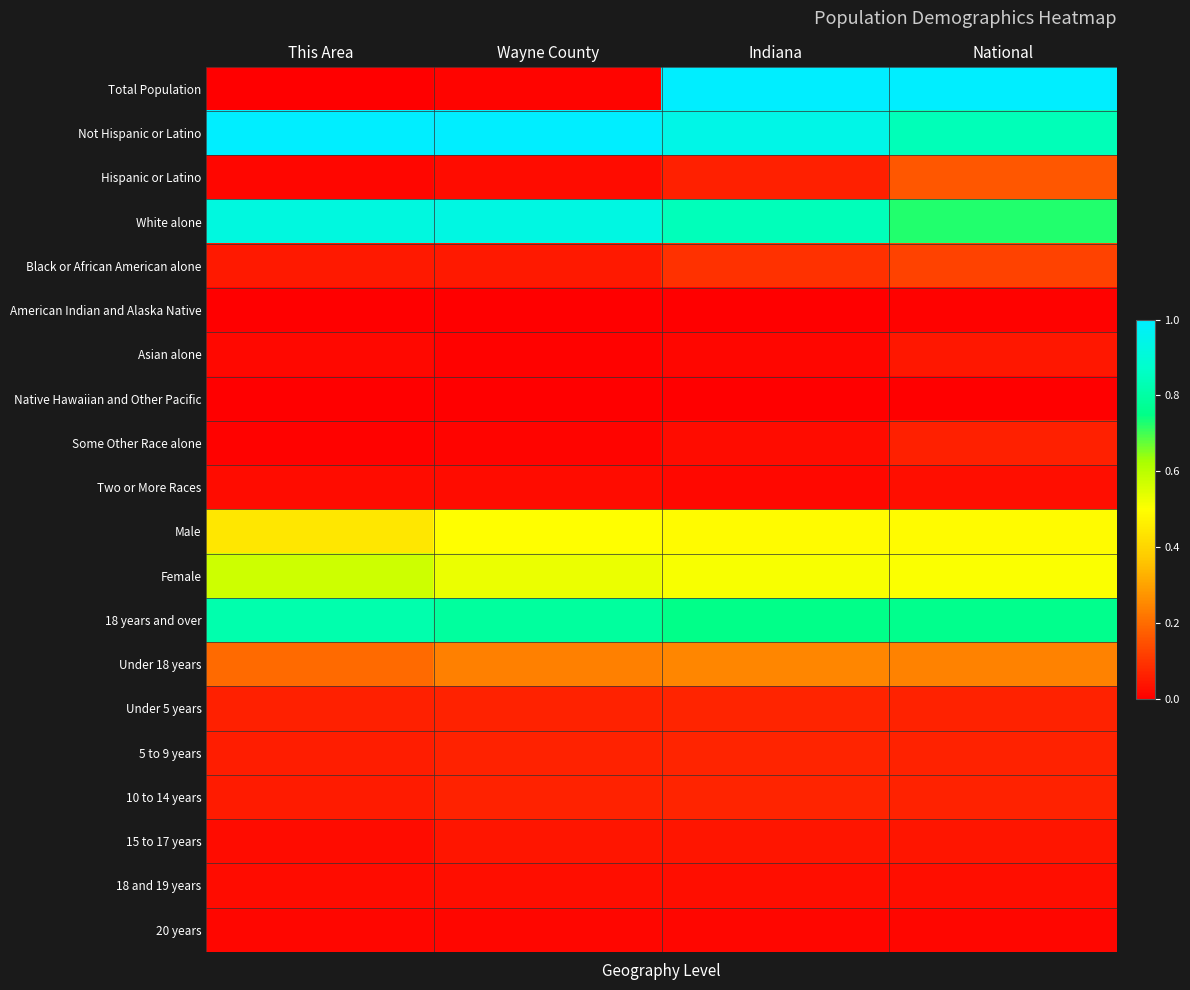

List the series in order of their peak value, highest first.

Total Population, Not Hispanic or Latino, White alone, 18 years and over, Female, Male, Under 18 years, Hispanic or Latino, Black or African American alone, 10 to 14 years, 5 to 9 years, Under 5 years, Some Other Race alone, Asian alone, 15 to 17 years, 18 and 19 years, Two or More Races, 20 years, American Indian and Alaska Native, Native Hawaiian and Other Pacific